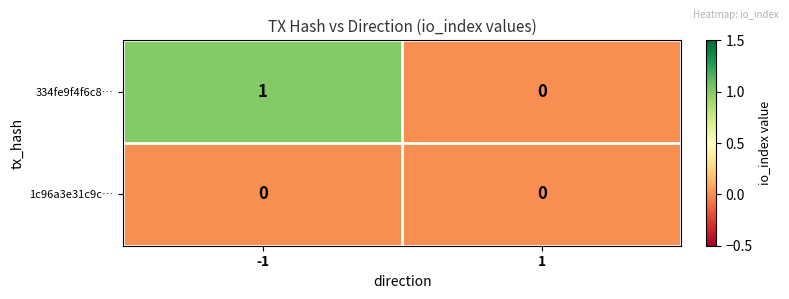

What is the total value across all series at -1?

1